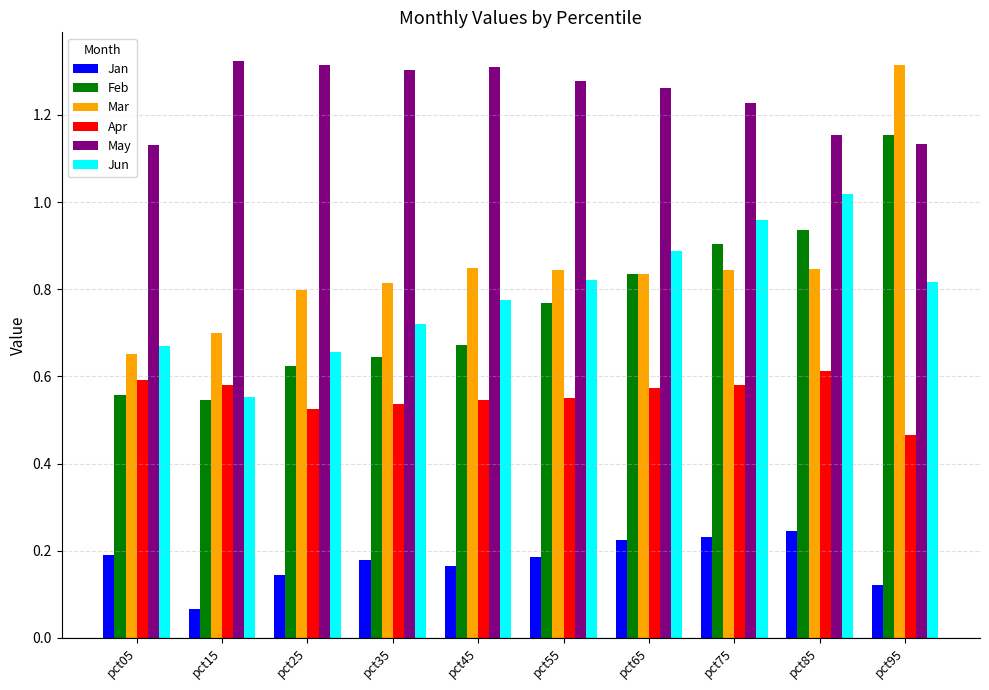

How many Mar values are between 0 and 1?

9